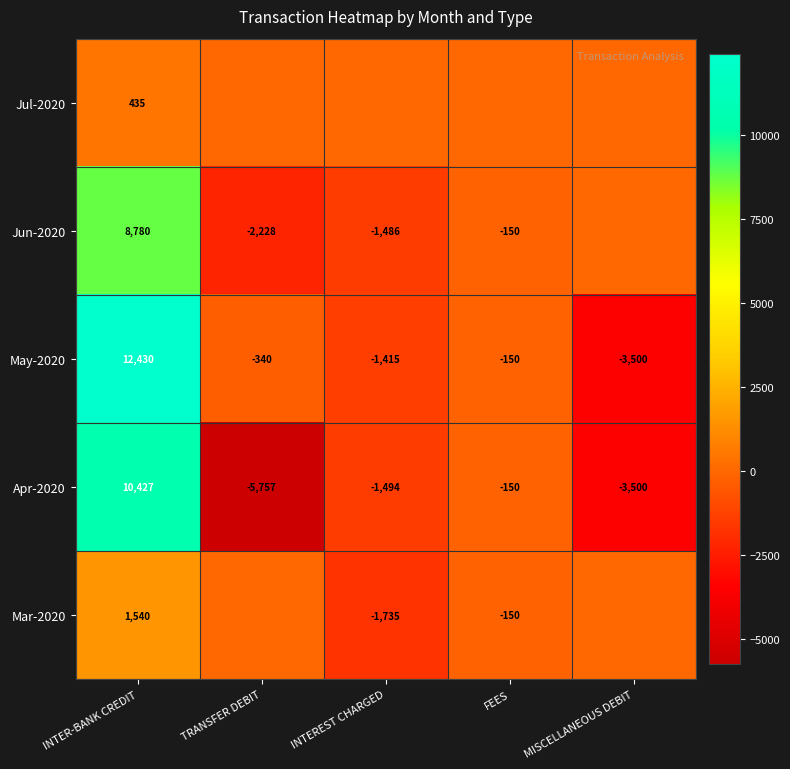

Where is May-2020 nearest to the value 4465?

FEES